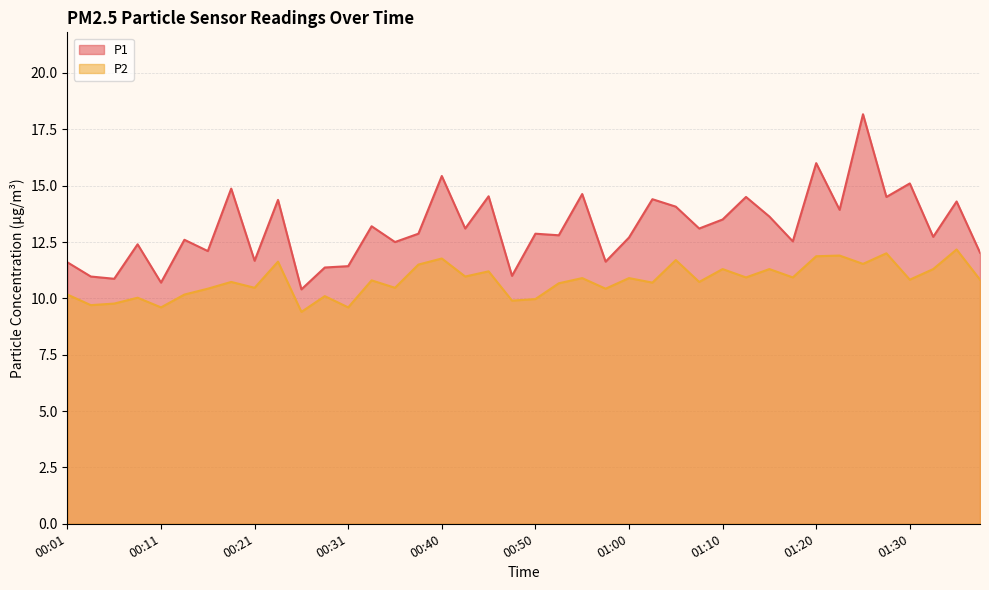

Read the P1 value at 01:37.

12.0